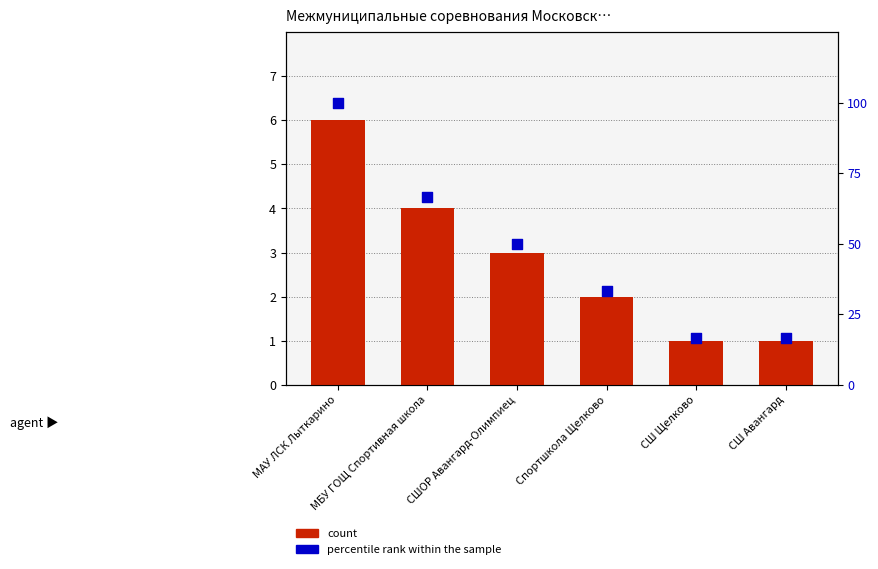

At which category is the sum across all series the highest?

МАУ ЛСК Лыткарино